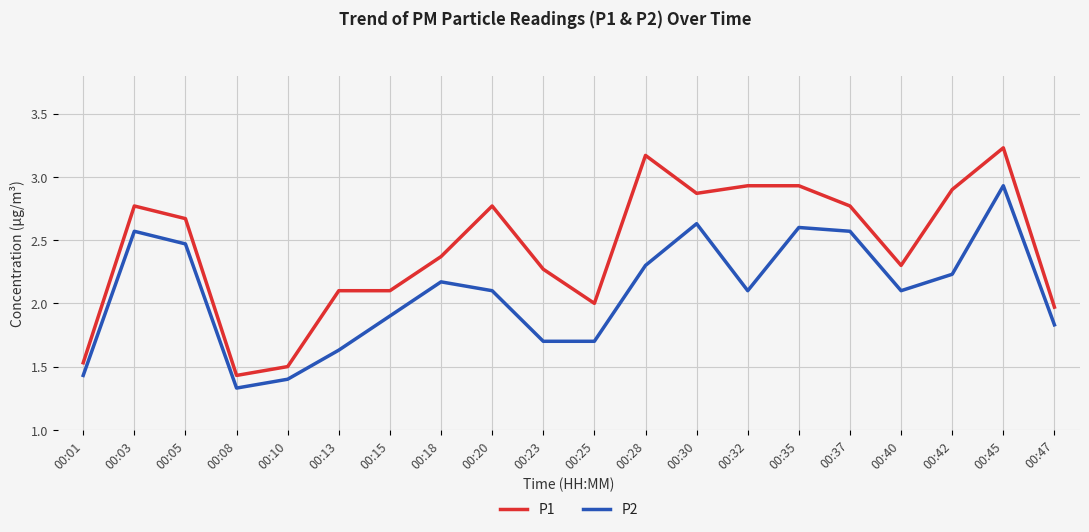

List the series in order of their overall mean, lowest first.

P2, P1